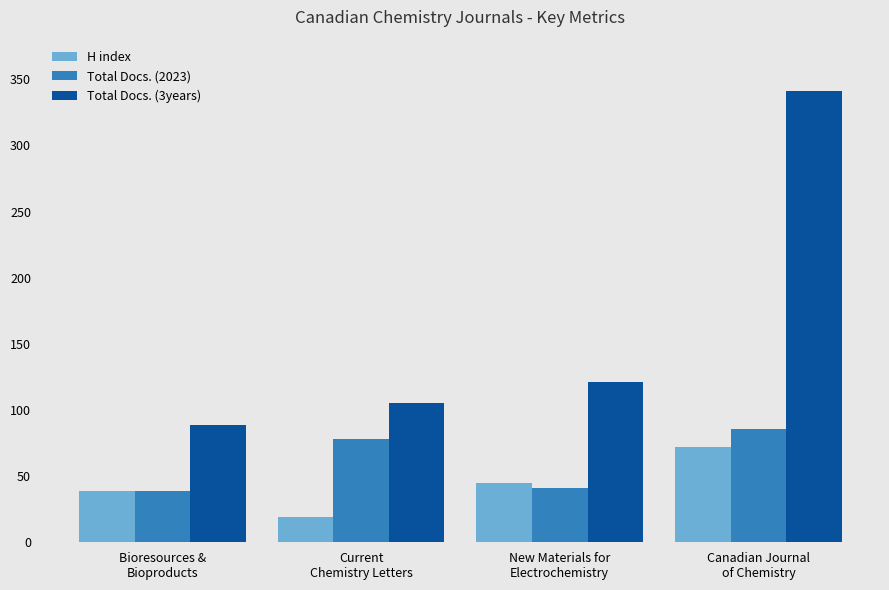

Which series changed the most between Bioresources &
Bioproducts and Canadian Journal
of Chemistry?

Total Docs. (3years)